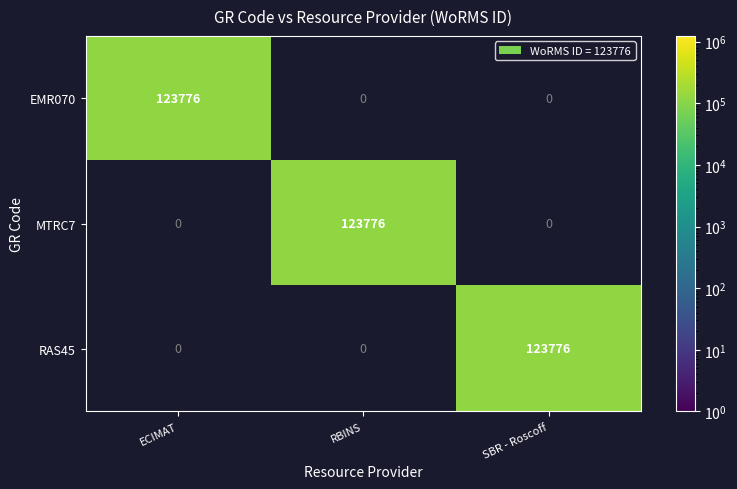

What is the spread (max minus min) of values at ECIMAT?

123776